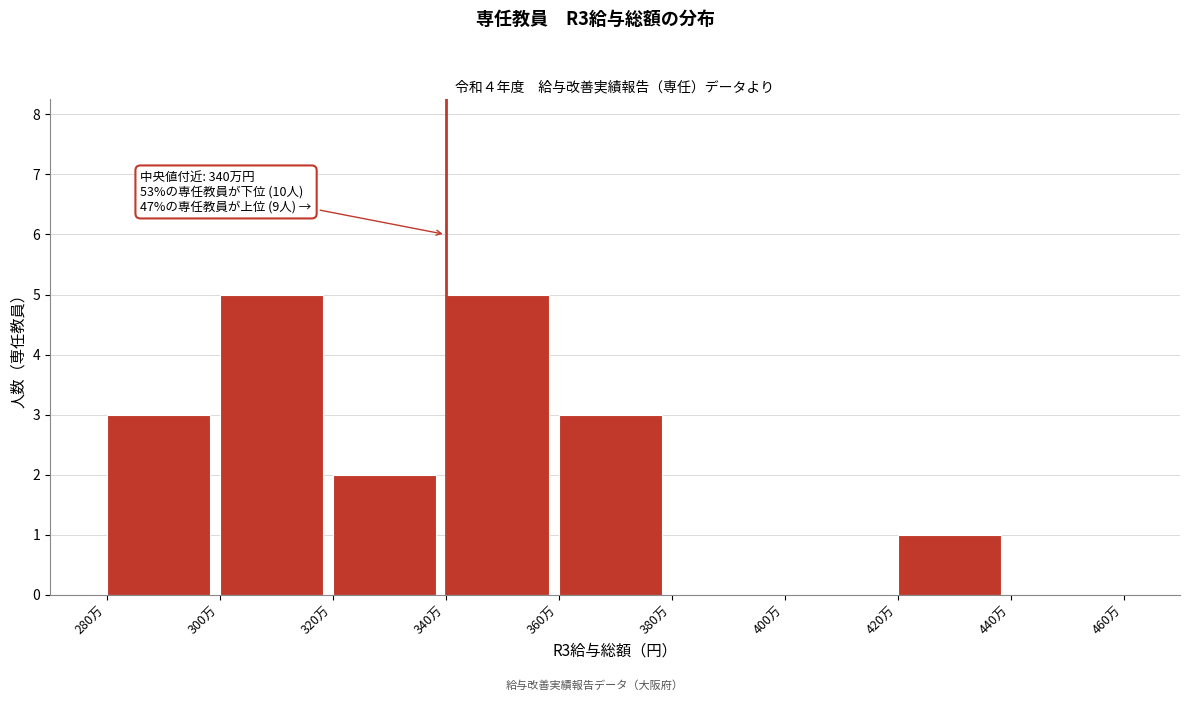

Reading right to left, extract all data points from this chart.

440万=0	420万=1	400万=0	380万=0	360万=3	340万=5	320万=2	300万=5	280万=3